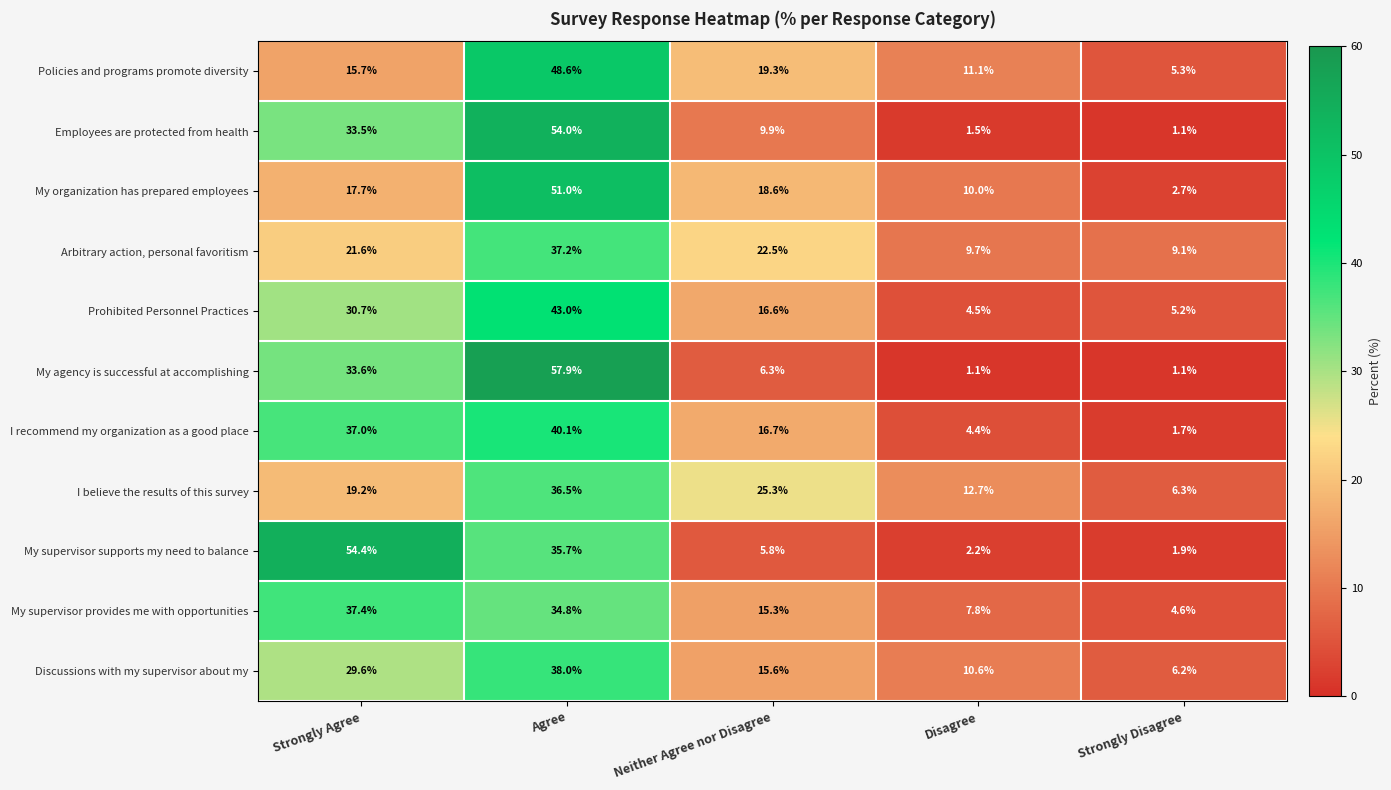

At which category is the sum across all series the highest?

Agree